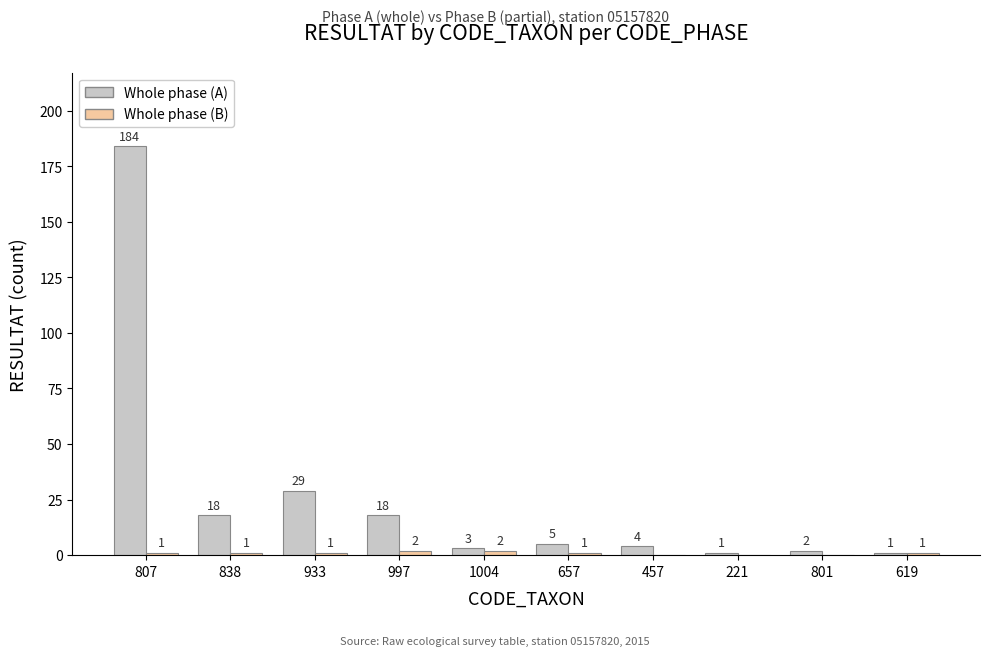

Between 933 and 657, which series saw the biggest shift?

Whole phase (A)